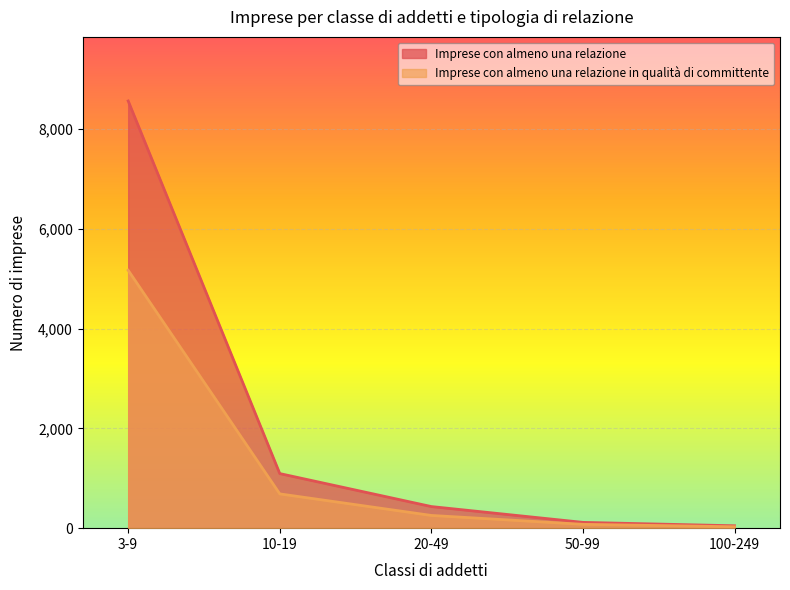

Rank the series at 3-9 from highest to lowest value.

Imprese con almeno una relazione, Imprese con almeno una relazione in qualità di committente